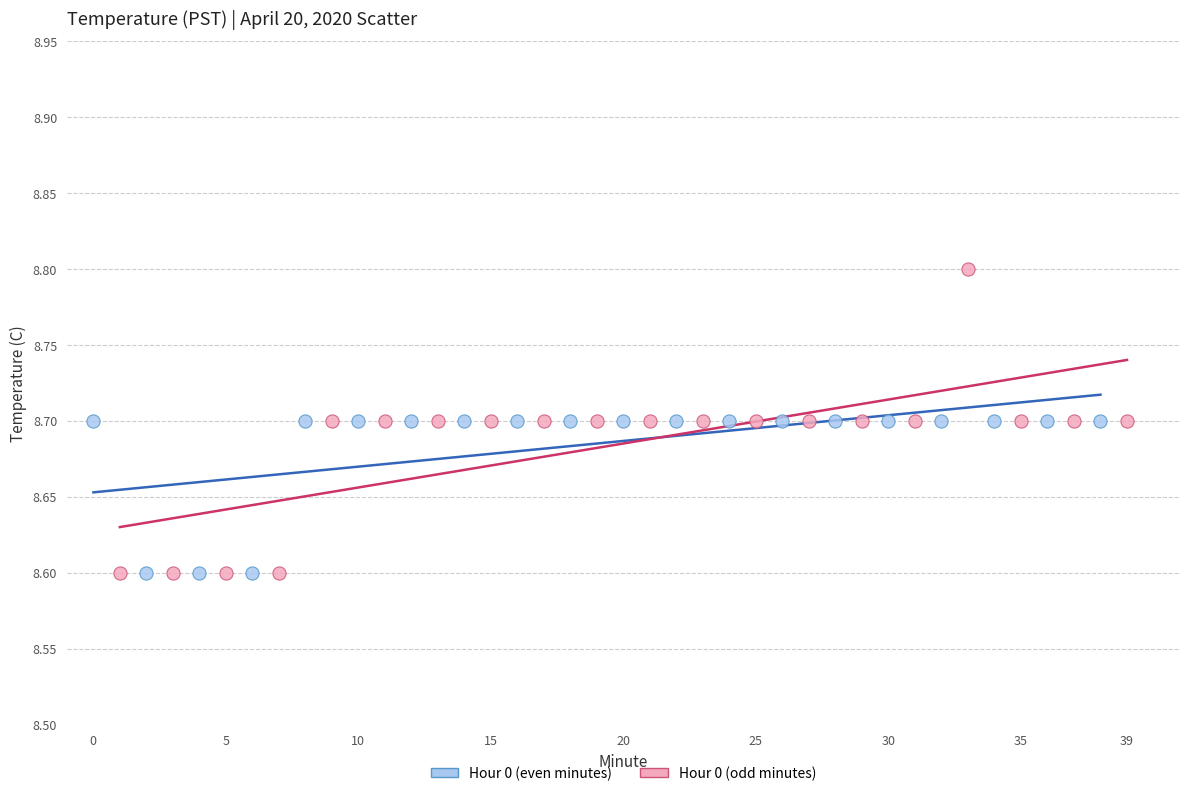

Which series has the largest Y range (max minus min)?

Hour 0 (odd minutes)